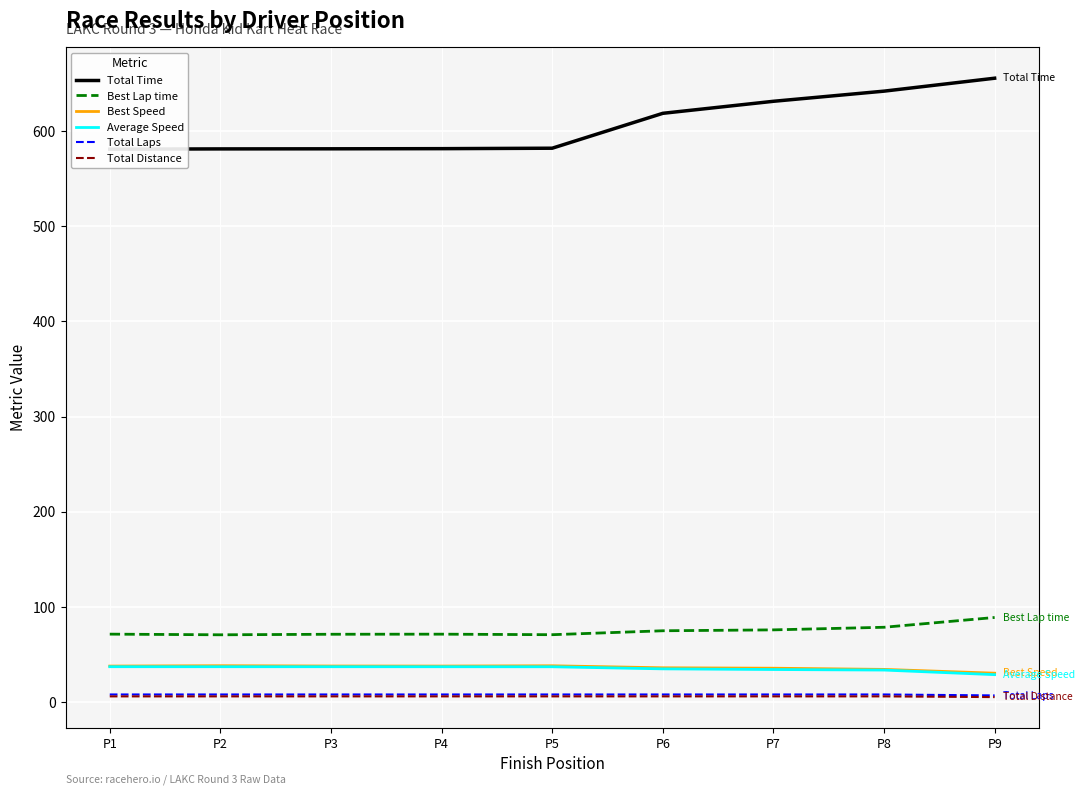

What is the value of the Average Speed point at the 6th from the left?

34.9